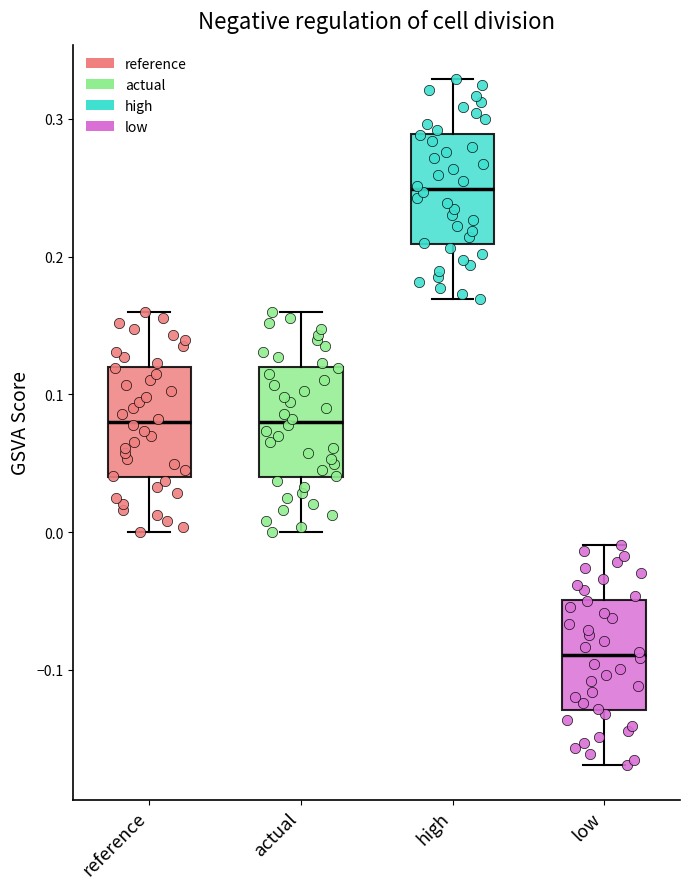

Reading left to right, transcribe this box plot: for each box, give where its median line is, the range the box spans, and where its two whiskers end, as read against the y-axis. The values are not printed on the chart, so give them approximately, as read against the axis.

reference: median 0.08, box 0.04 to 0.12, whiskers 0.00 to 0.16
actual: median 0.08, box 0.04 to 0.12, whiskers 0.00 to 0.16
high: median 0.25, box 0.21 to 0.29, whiskers 0.17 to 0.33
low: median -0.09, box -0.13 to -0.05, whiskers -0.17 to -0.01